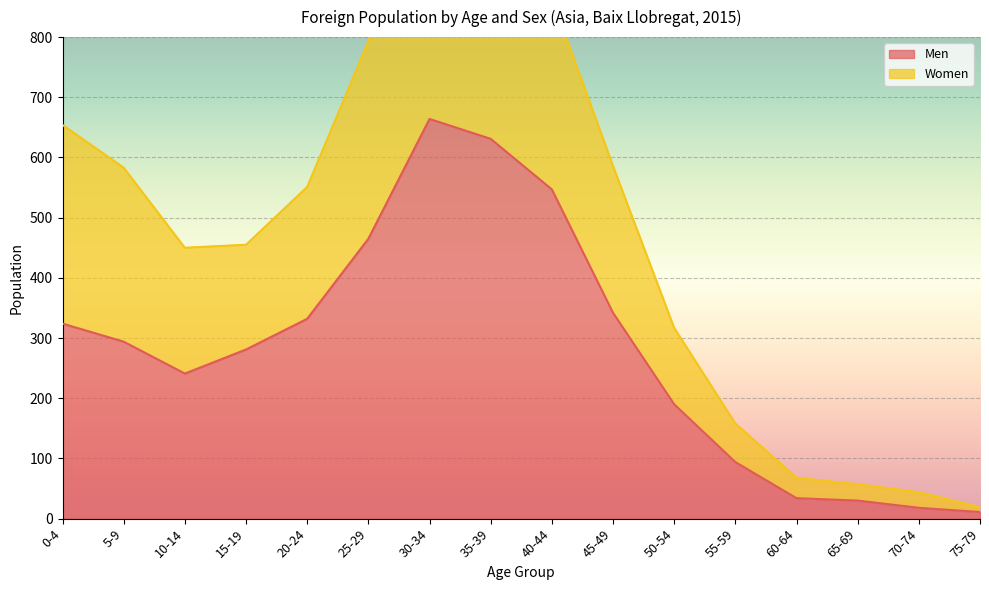

True or false: the data shows 18 at 70-74.

True